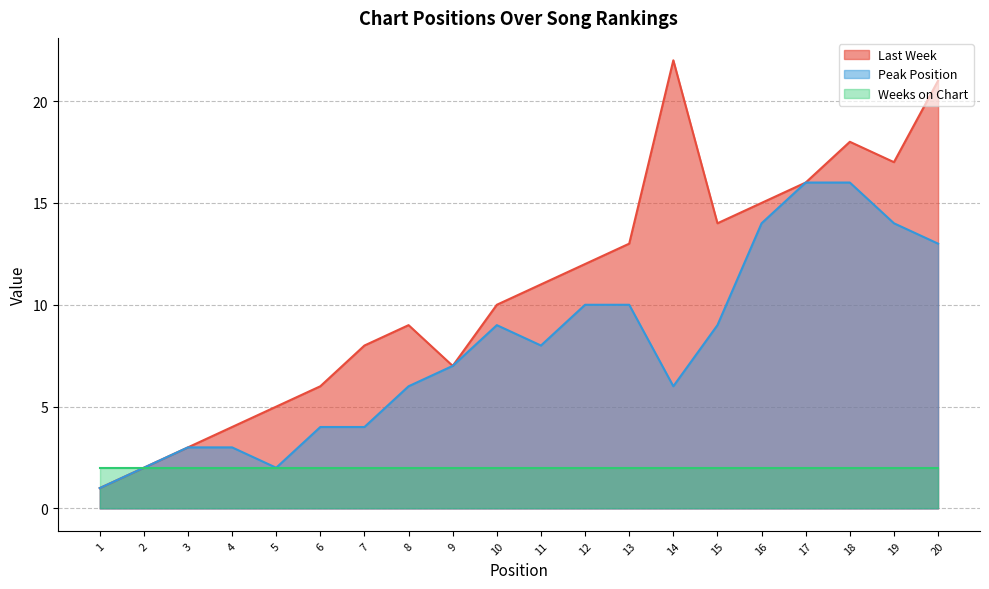

At how many categories does at least one series exceed 4?

16